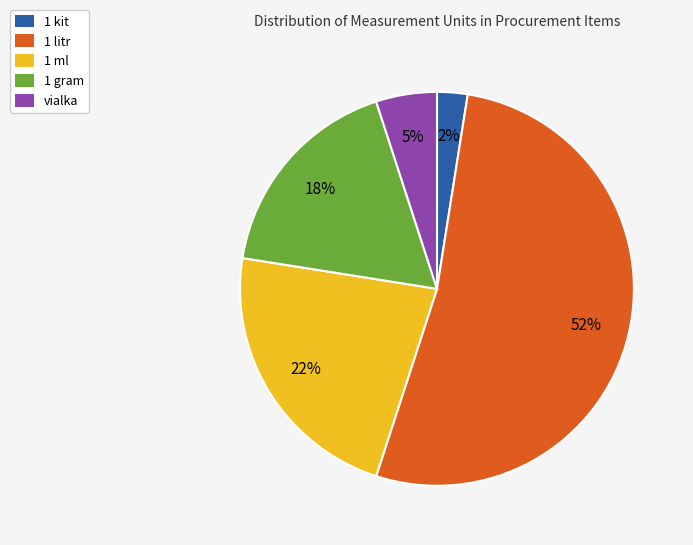

Rank the categories by value from lowest to highest.

1 kit, vialka, 1 gram, 1 ml, 1 litr